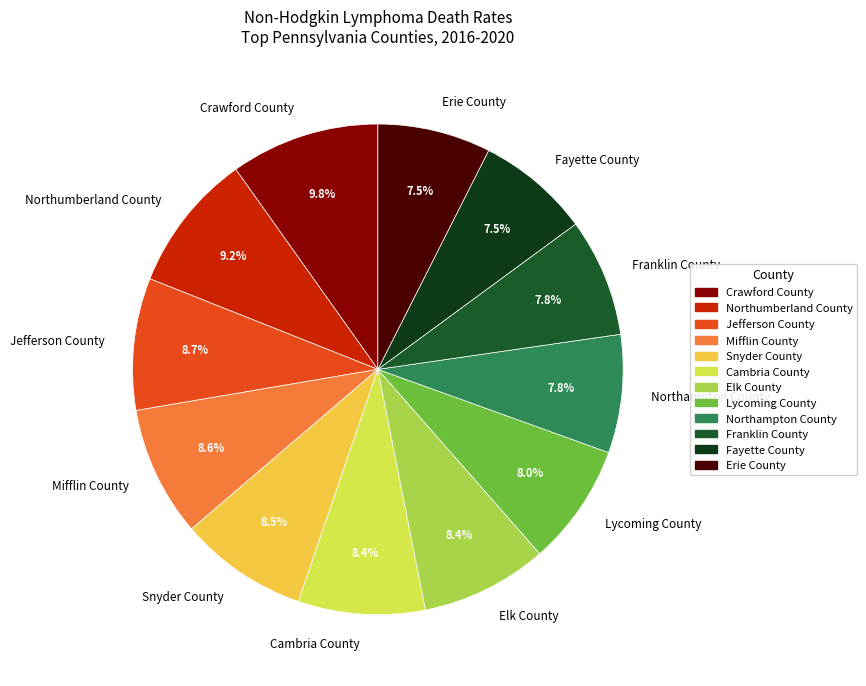

What is the largest slice in the pie chart?

Crawford County